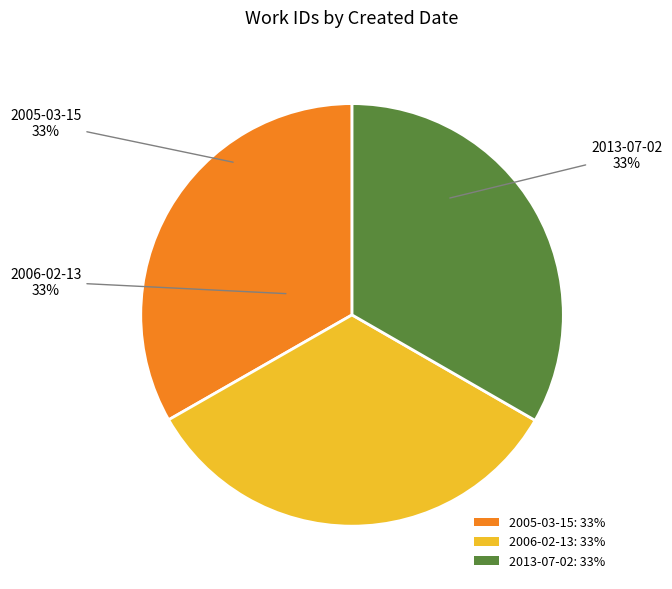

Is the sum of 2013-07-02: 33% and 2006-02-13: 33% greater than half?

Yes